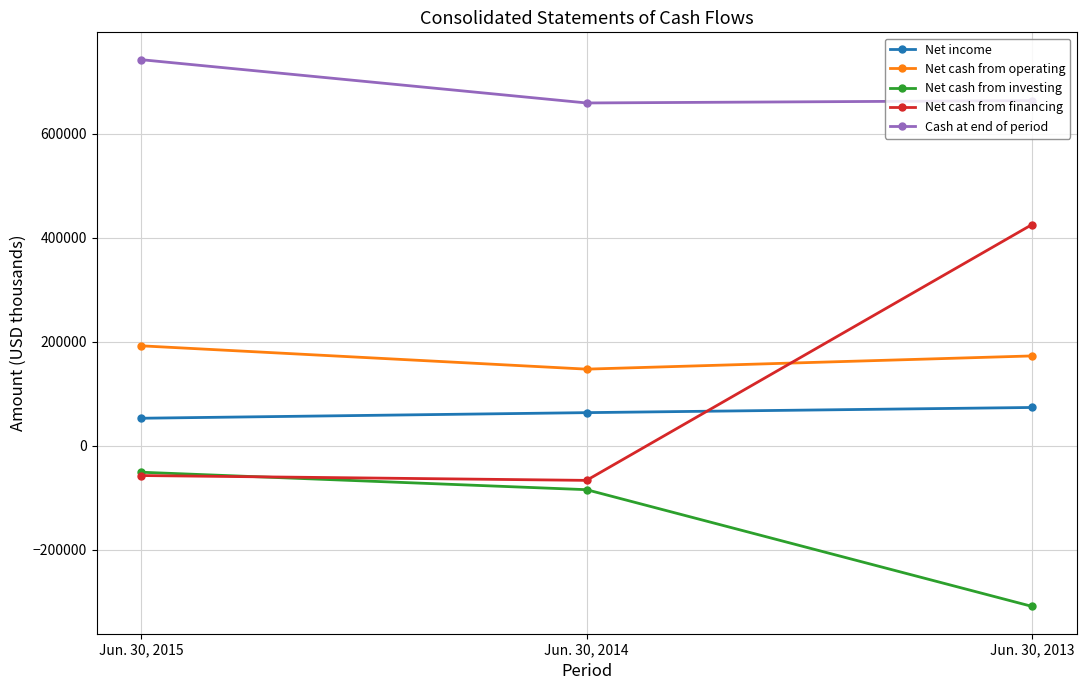

What is the difference between the Cash at end of period values at Jun. 30, 2013 and Jun. 30, 2015?

78814